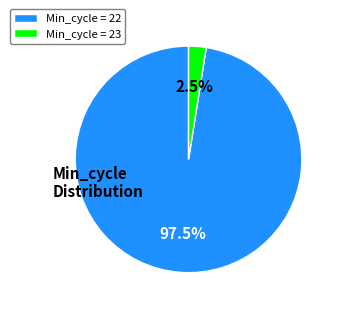

Is the sum of Min_cycle = 23 and Min_cycle = 22 greater than half?

Yes